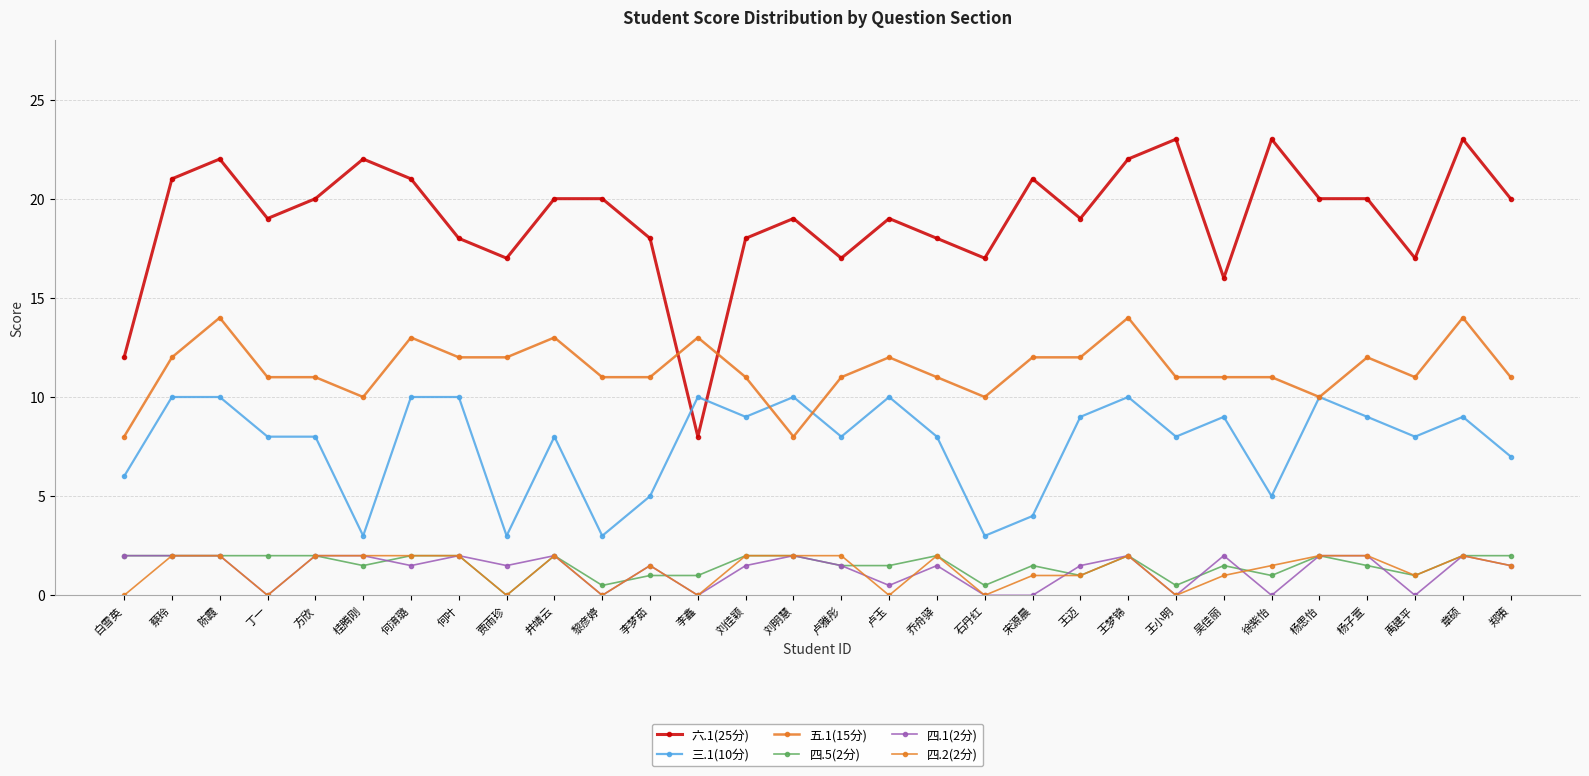

What is the label of the 26th point from the right?

方欣